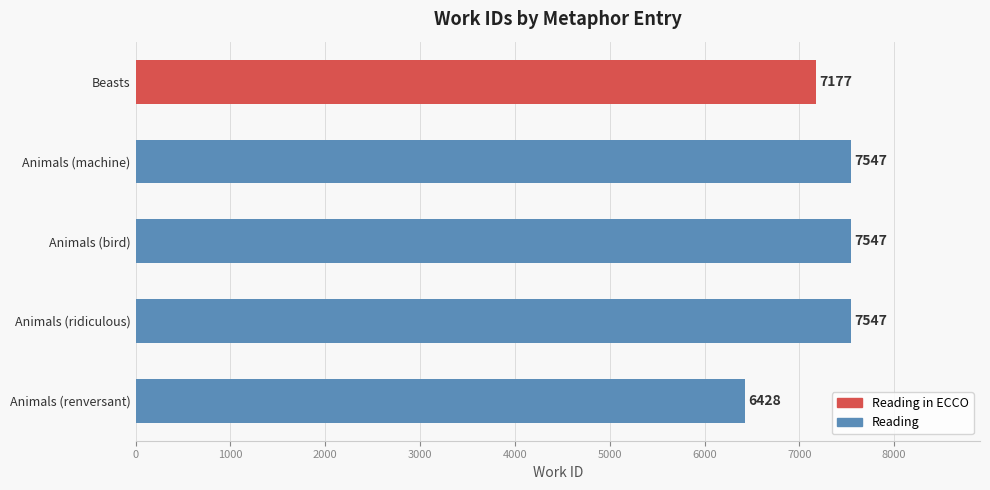

The value at Animals (bird) is 2809. True or false?

False